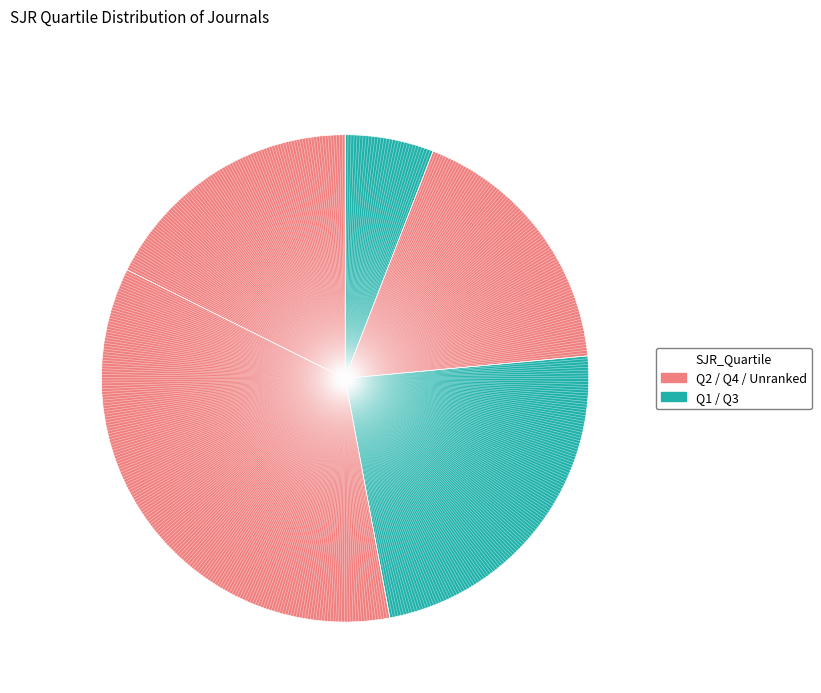

How many slices are in this pie chart?

5